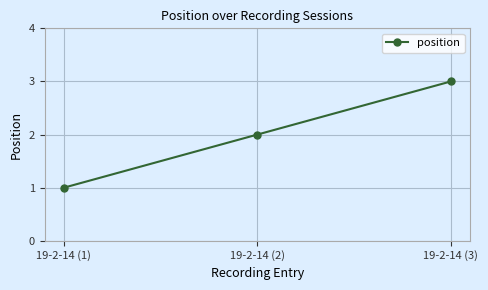

What is the change in value from 19-2-14 (2) to 19-2-14 (3)?

+1